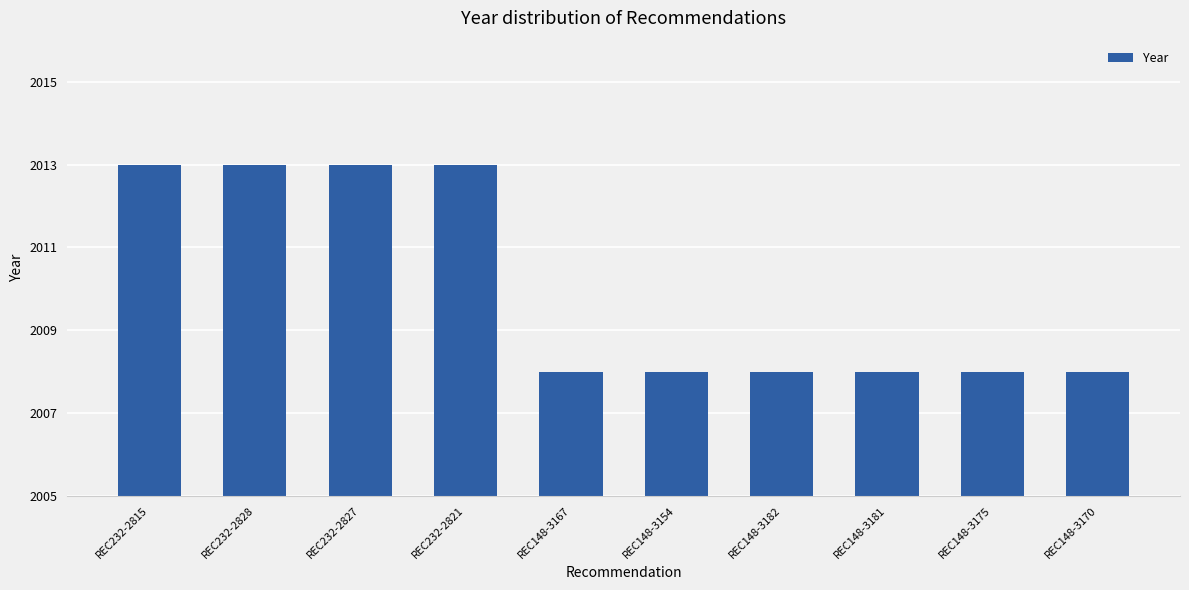

What is the value of the 1st bar from the left?

2013